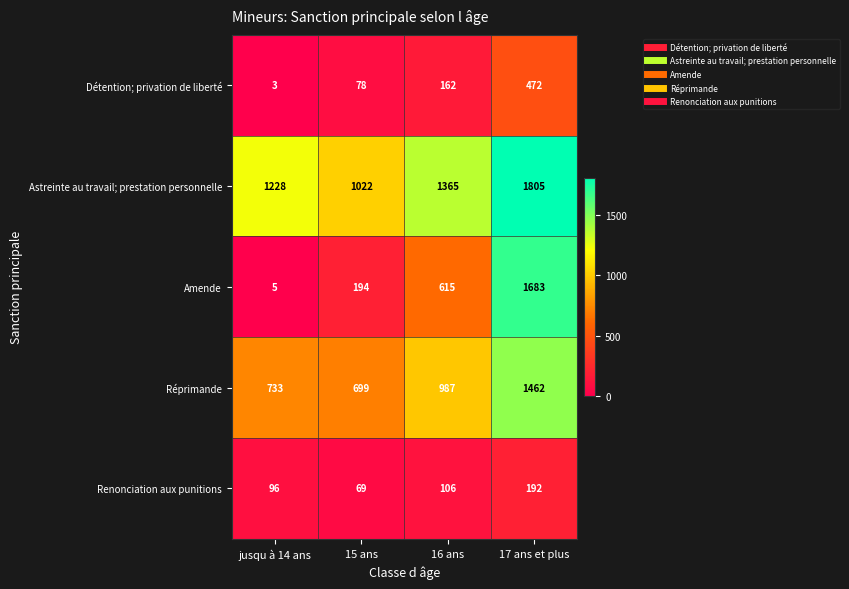

What is the spread (max minus min) of values at 15 ans?

953